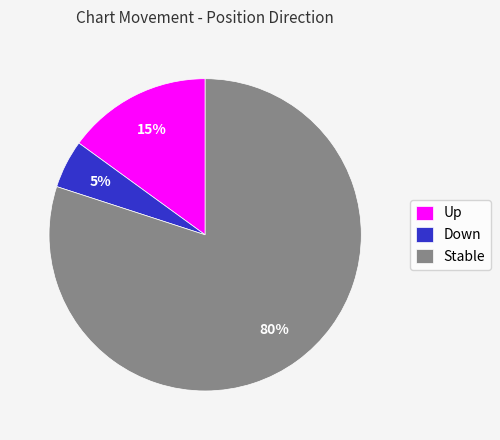

Rank the categories by value from lowest to highest.

Down, Up, Stable